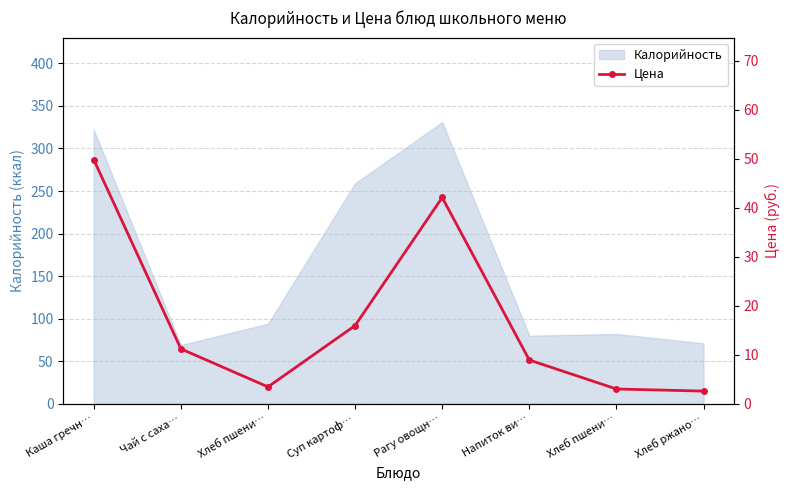

Reading right to left, extract all data points from this chart.

2.6	3.0	8.9	42.1	15.9	3.4	11.2	49.8